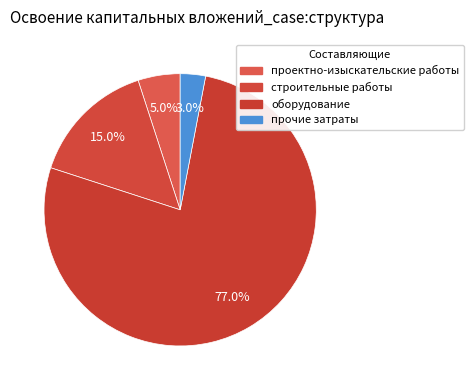

What is the largest slice in the pie chart?

оборудование